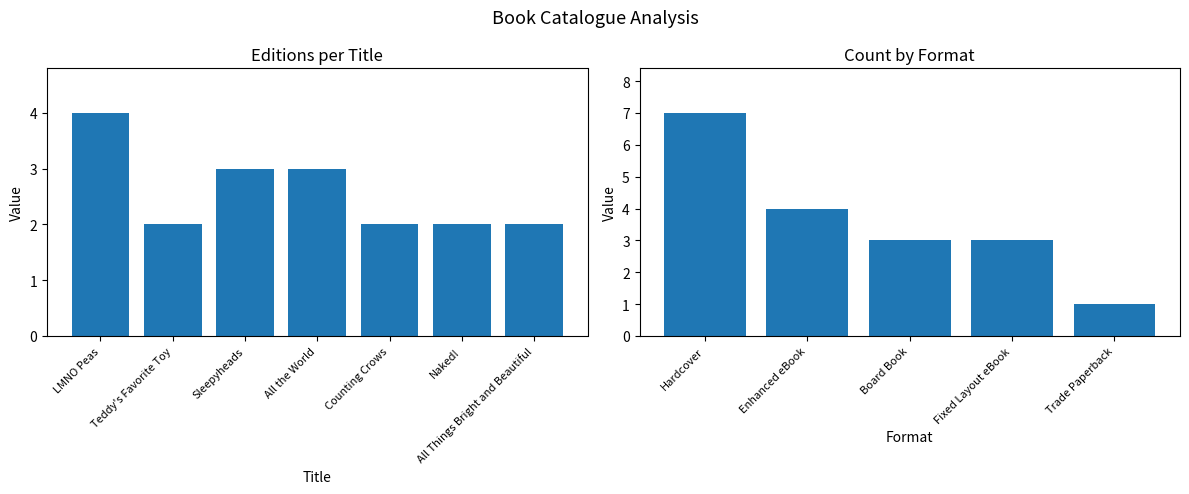

Is it true that the value at Counting Crows is 3?

False